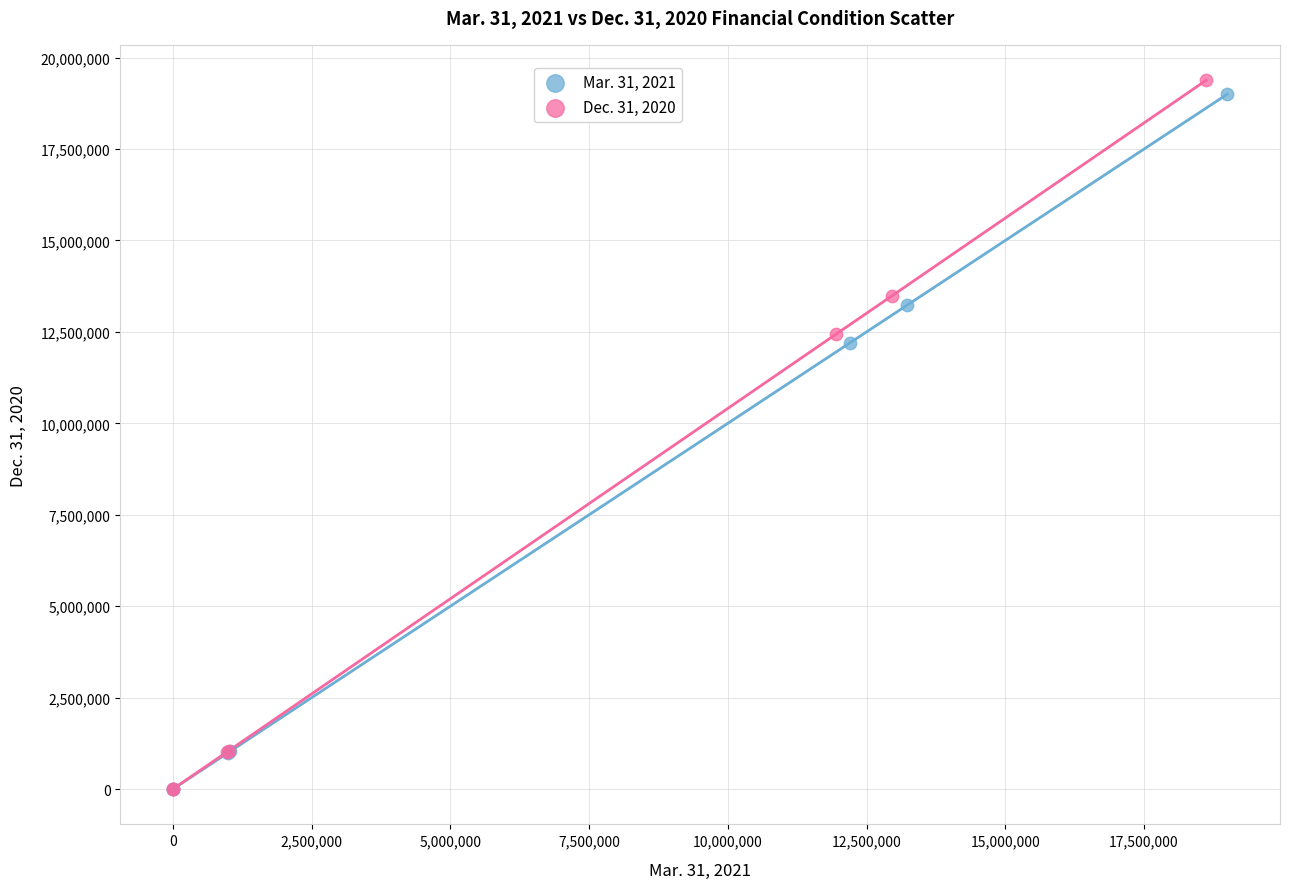

Which series has the widest spread of Y values?

Dec. 31, 2020